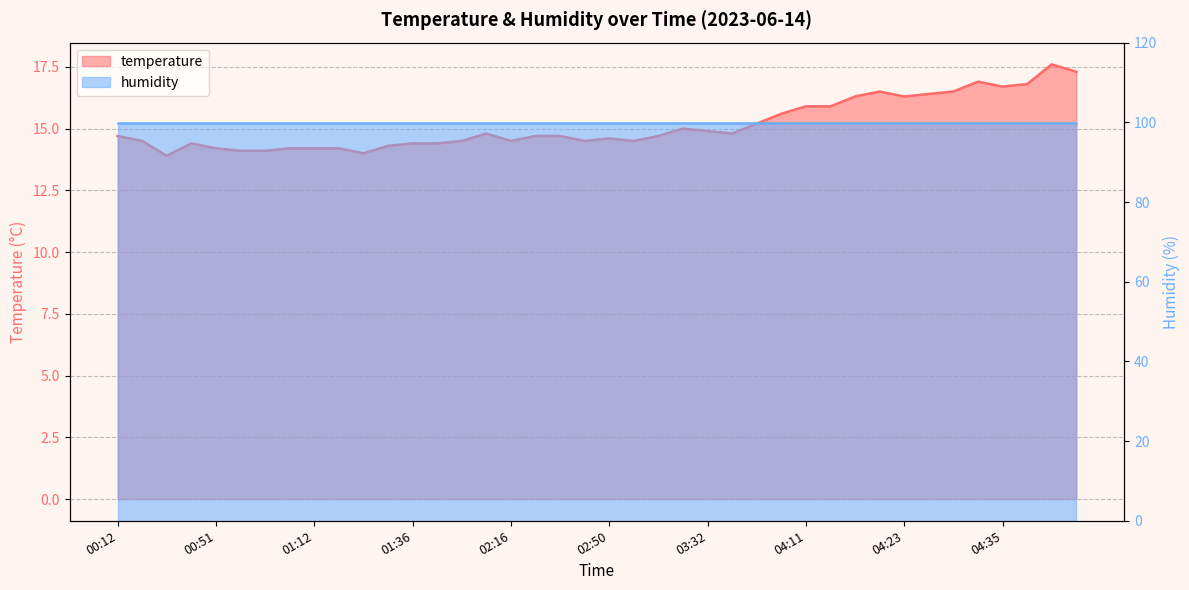

What position from the right is 04:25?

7